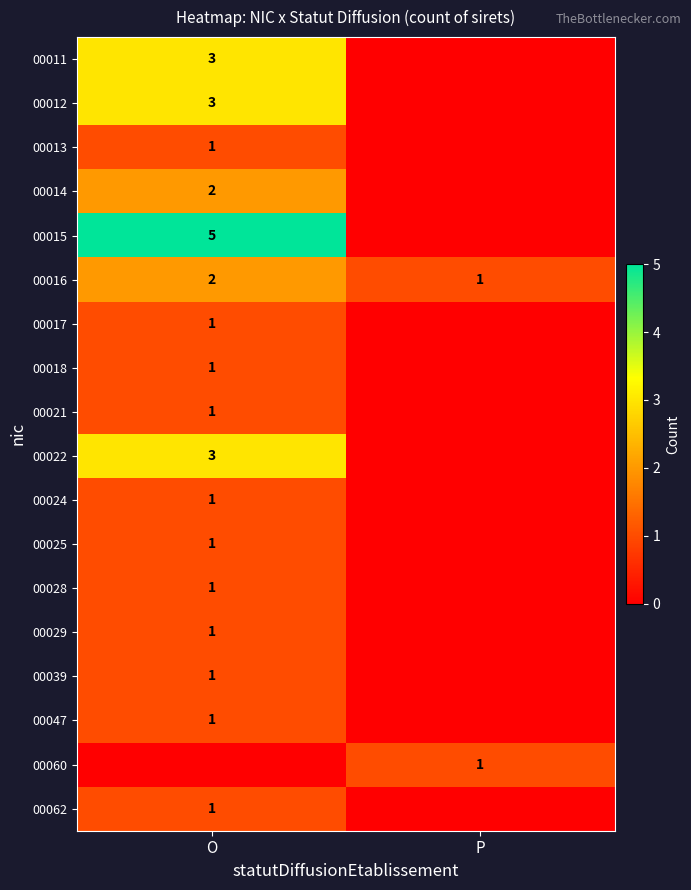

The 00014 series shows 2 at O. True or false?

True